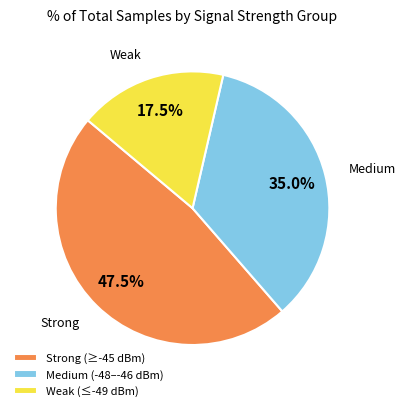

Which slice is the largest?

Strong (≥-45 dBm)